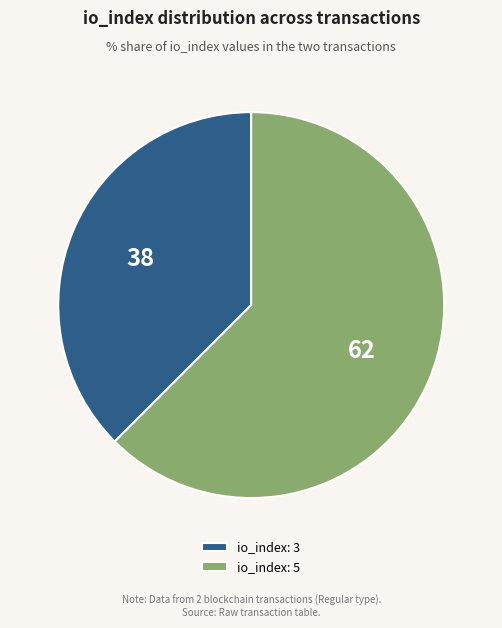

True or false: io_index: 5 accounts for 51% of the total.

False